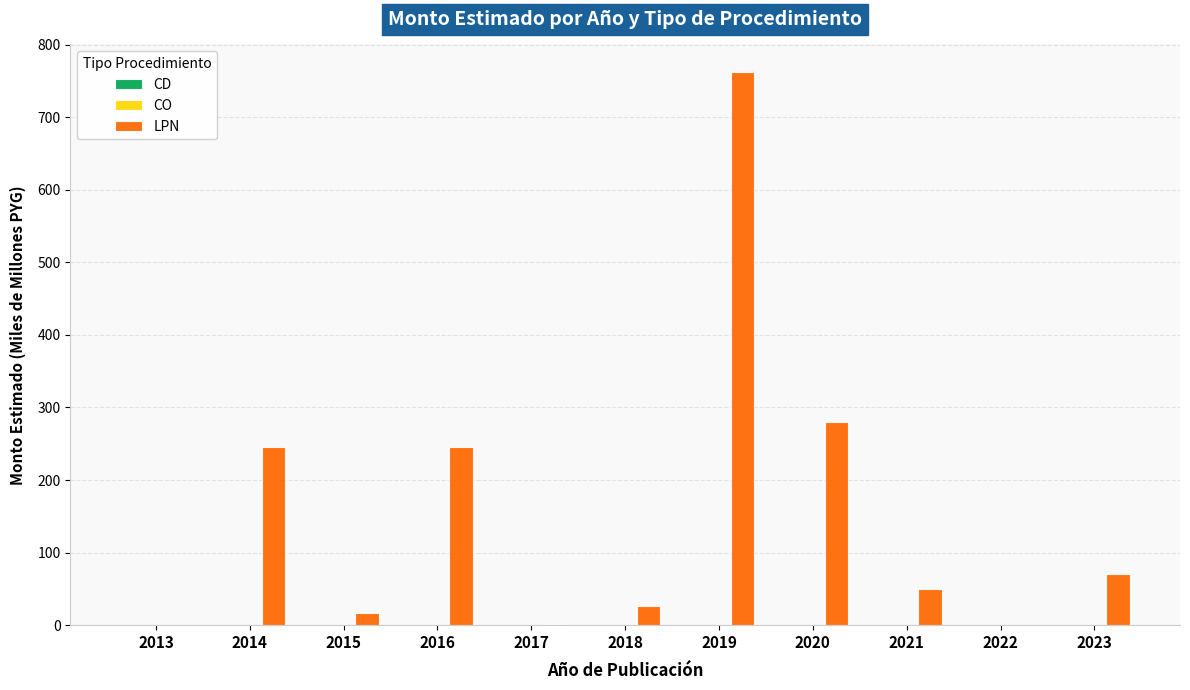

How many data points does each series have?

11